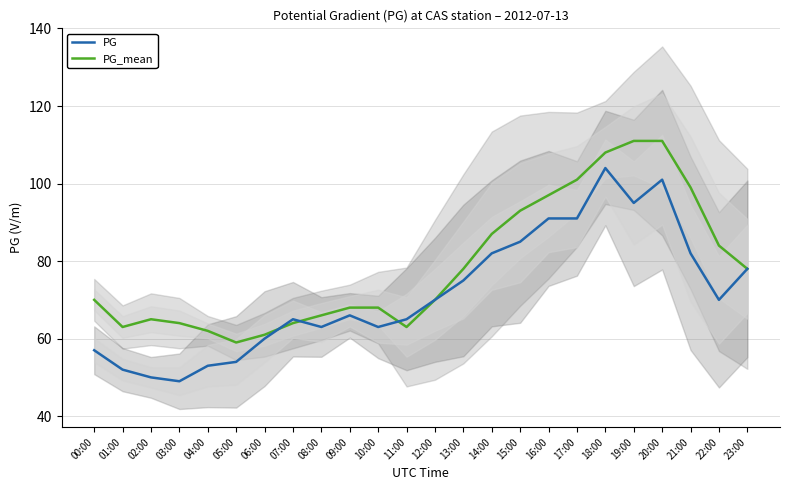

At which label does PG first exceed 70?

13:00